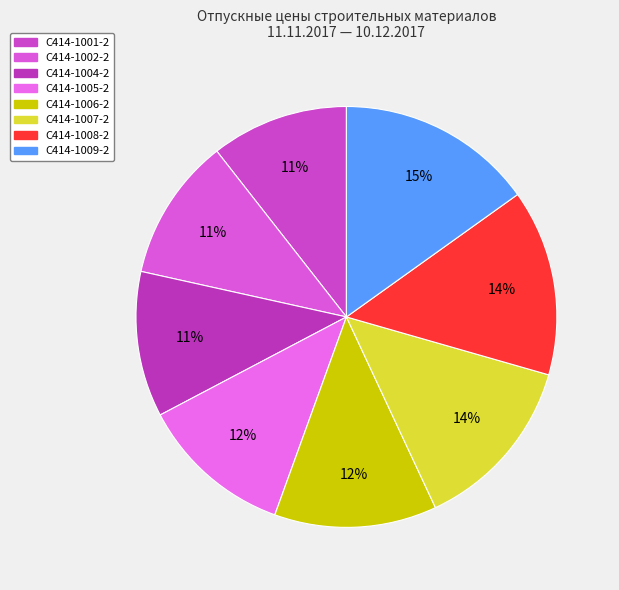

Does С414-1005-2 account for over 50% of the chart?

No